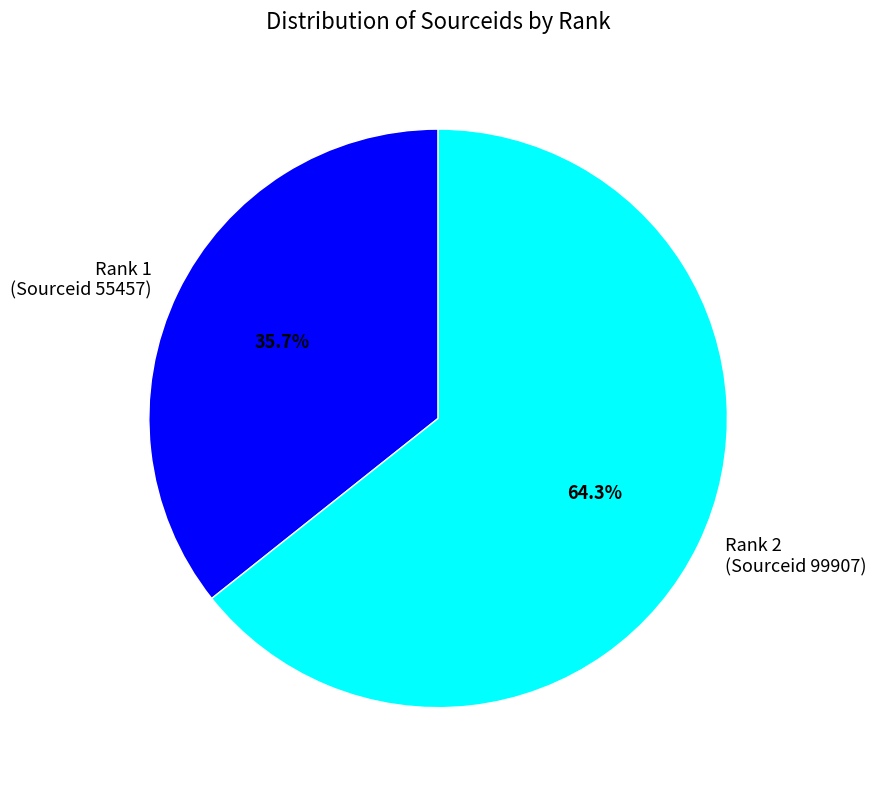

To the nearest percent, what is the average slice percentage?

50%